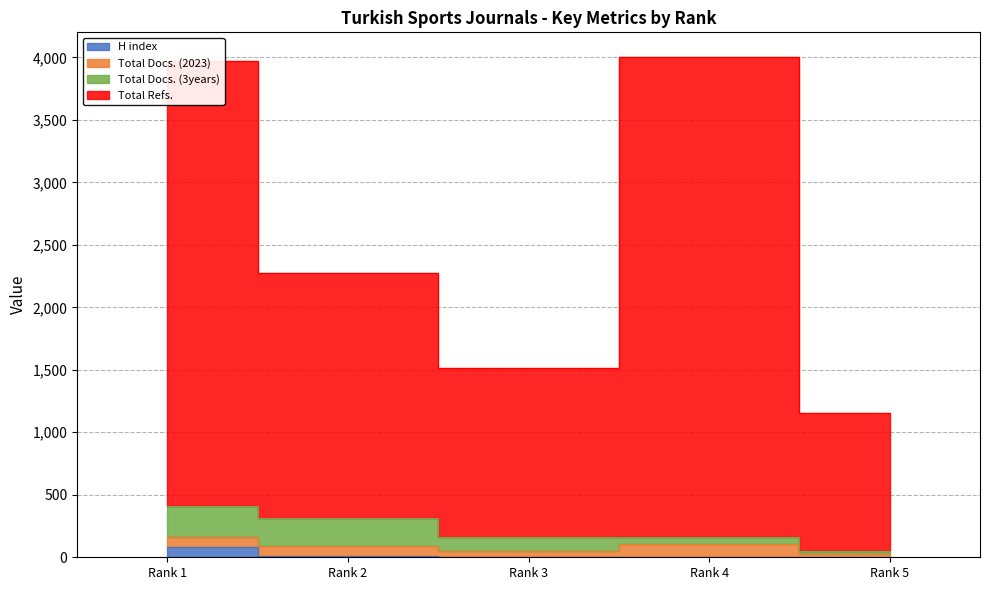

Which series has the largest total across all categories?

Total Refs.